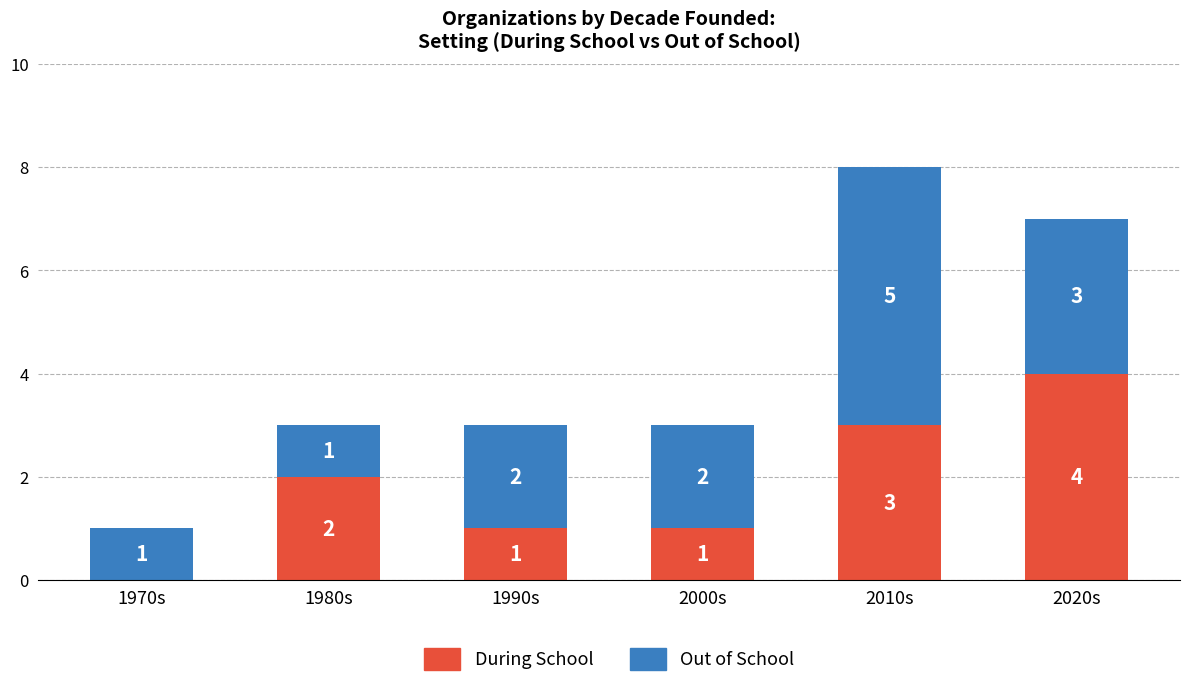

Are the bars grouped side by side (vs. stacked)?

No